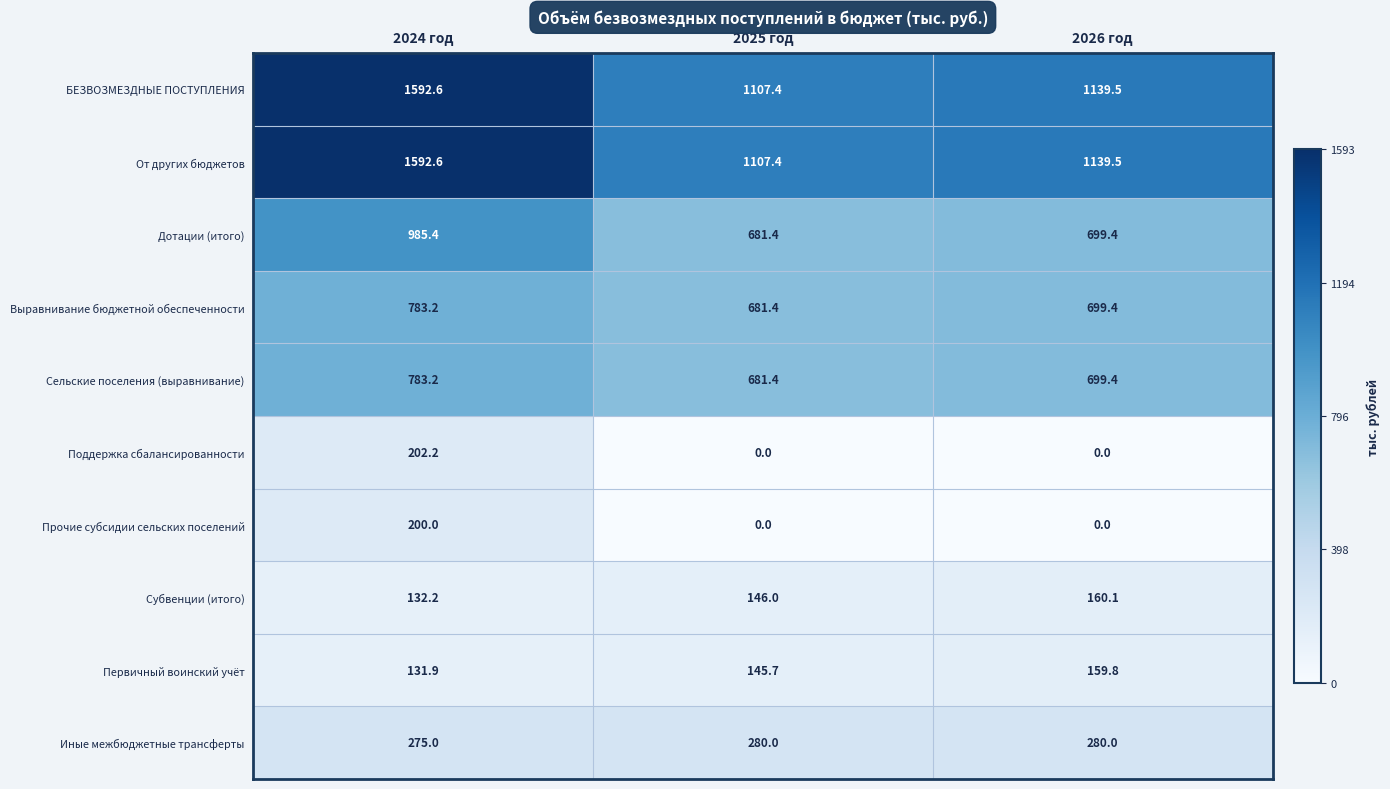

What is the spread (max minus min) of values at 2024 год?

1460.7